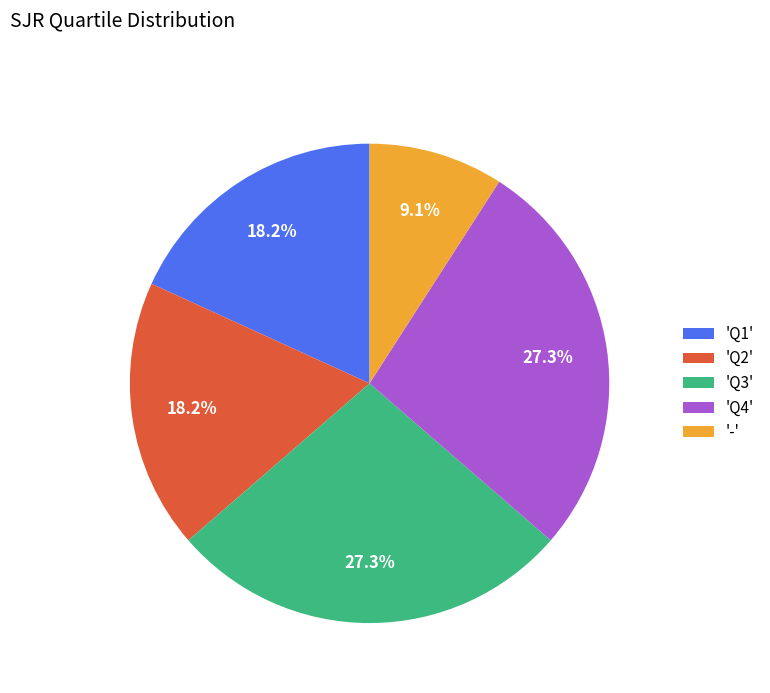

Approximately how many times larger is the value at 'Q3' compared to 'Q1'?

1.5